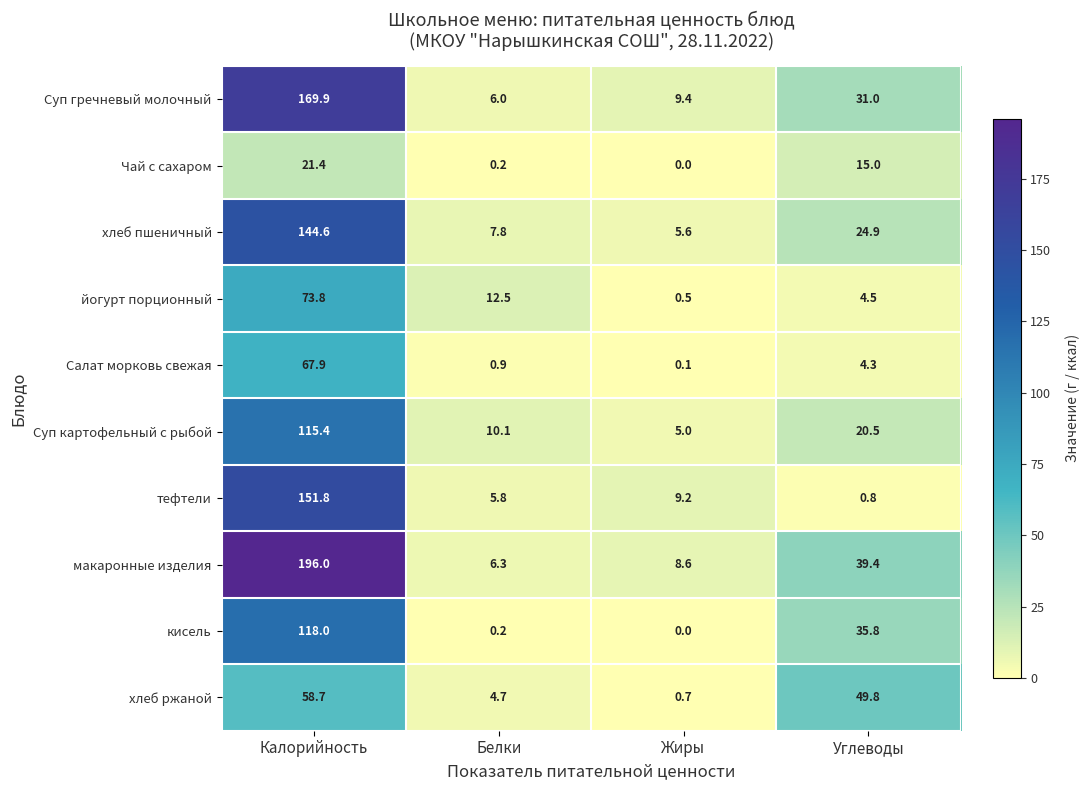

What is the average value of the кисель series?

38.5